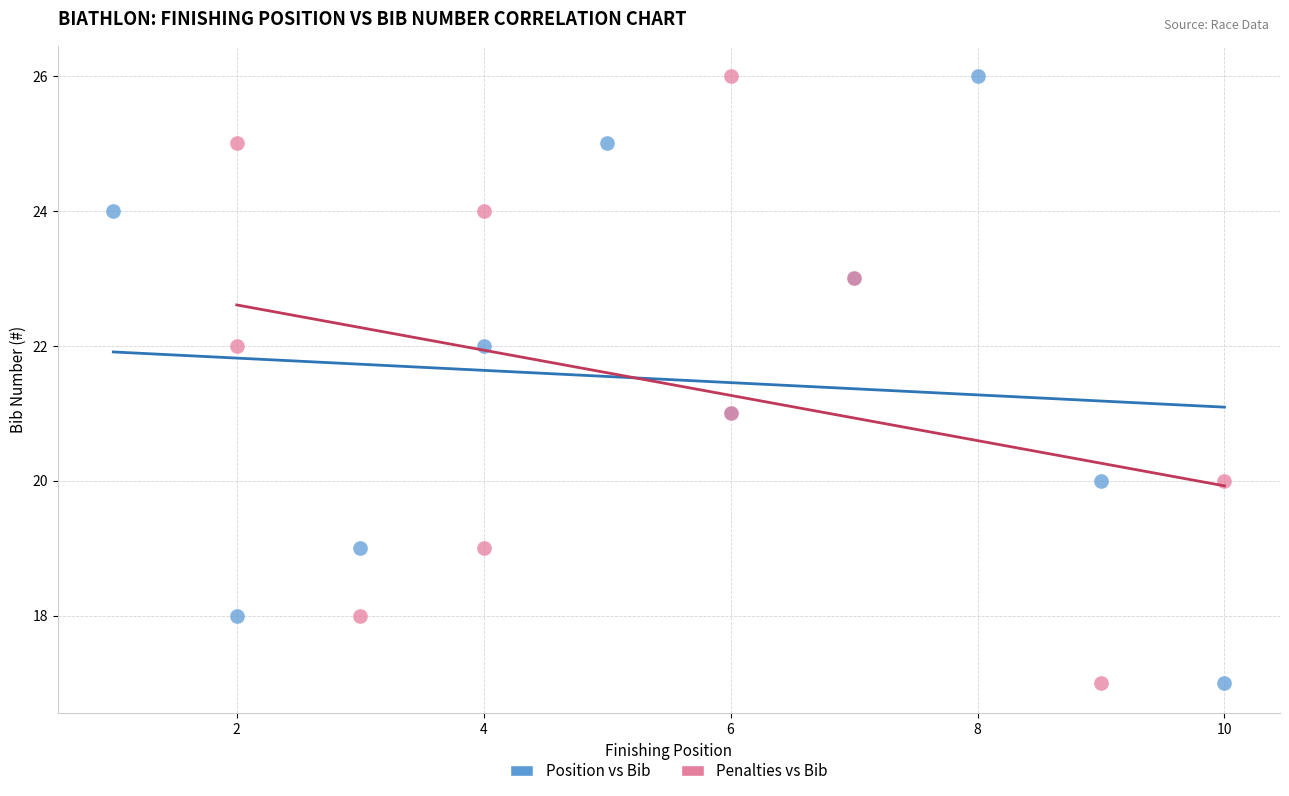

What are all the series names shown in the legend?

Position vs Bib, Penalties vs Bib